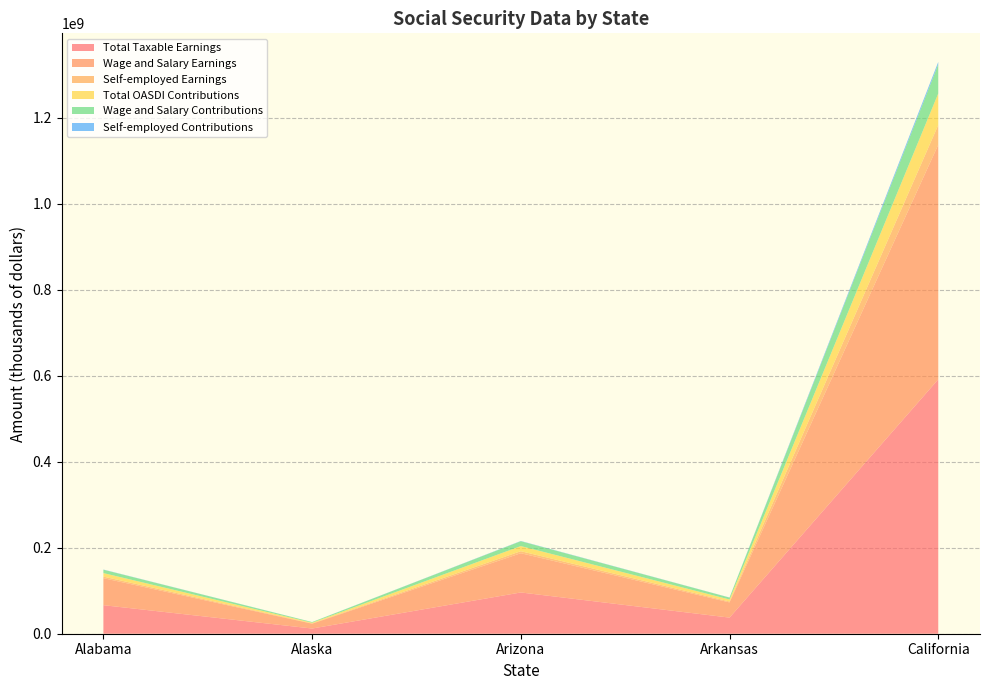

Reading right to left, transcribe all the data shown in this chart.

Total Taxable Earnings: California=591822207	Arkansas=37497339	Arizona=96005849	Alaska=12087766	Alabama=66428870
Wage and Salary Earnings: California=545921944	Arkansas=35370616	Arizona=91289188	Alaska=11269478	Alabama=62869350
Self-employed Earnings: California=45900263	Arkansas=2126723	Arizona=4716661	Alaska=818288	Alabama=3559520
Total OASDI Contributions: California=73385954	Arkansas=4649670	Arizona=11904725	Alaska=1498883	Alabama=8237180
Wage and Salary Contributions: California=67694321	Arkansas=4385956	Arizona=11319859	Alaska=1397415	Alabama=7795799
Self-employed Contributions: California=5691633	Arkansas=263714	Arizona=584866	Alaska=101468	Alabama=441380